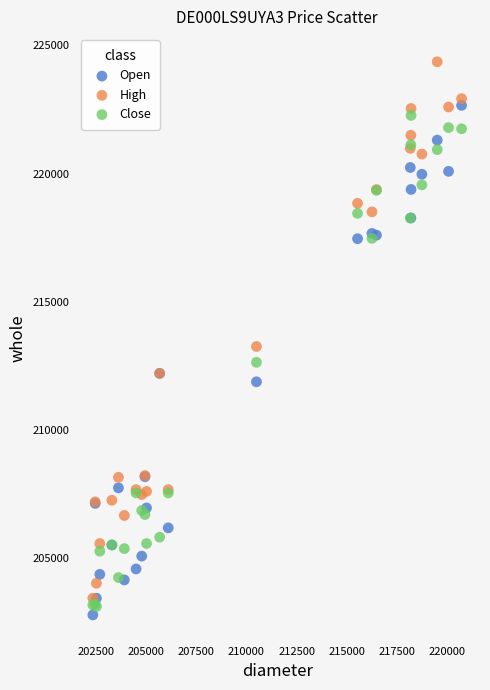

In the High series, what Y value is closest to 213904?

213261